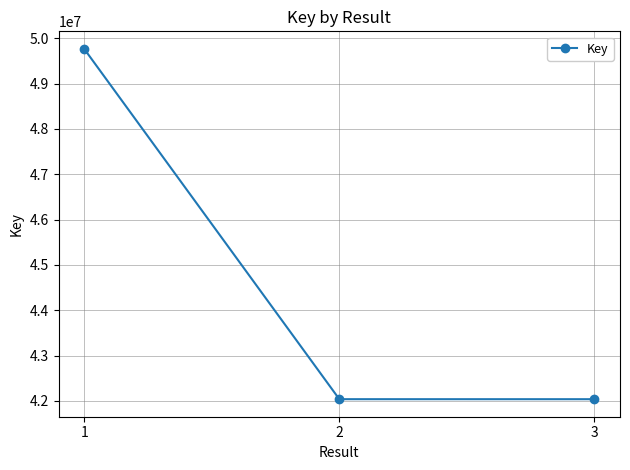

What is the minimum value shown in the chart?

42036562